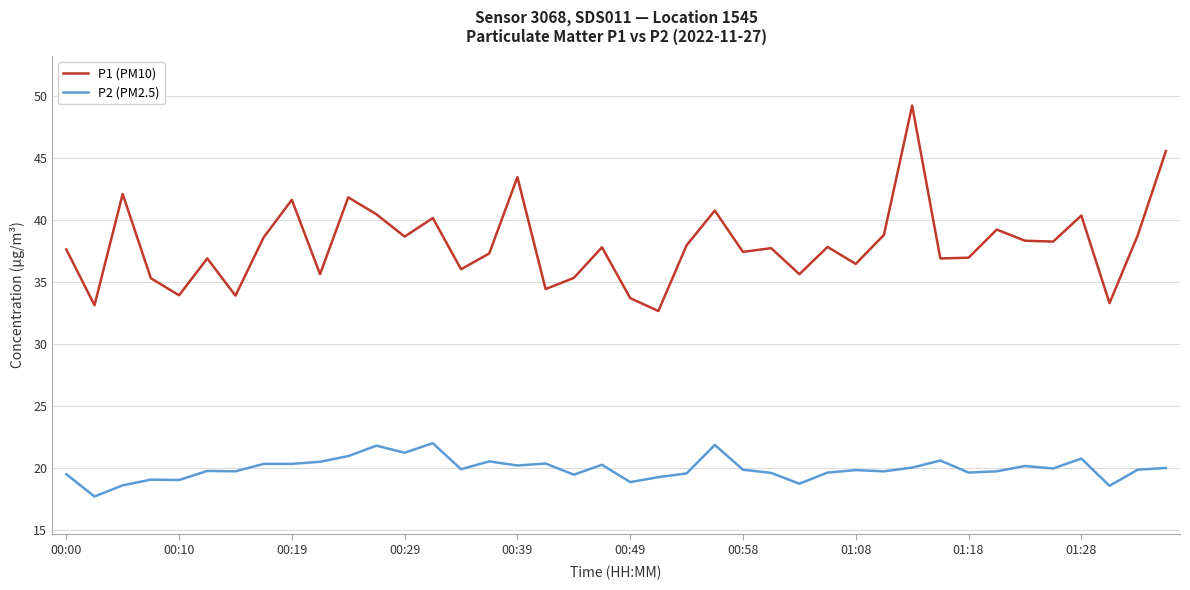

What is the minimum value shown in the chart?

17.7